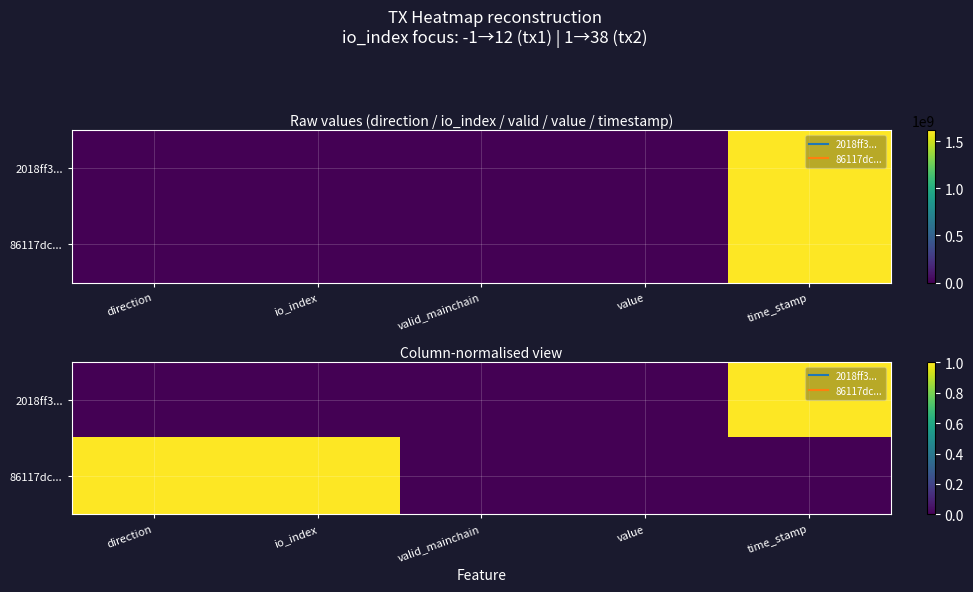

Rank the categories by 2018ff3... value from highest to lowest.

time_stamp, direction, io_index, valid_mainchain, value